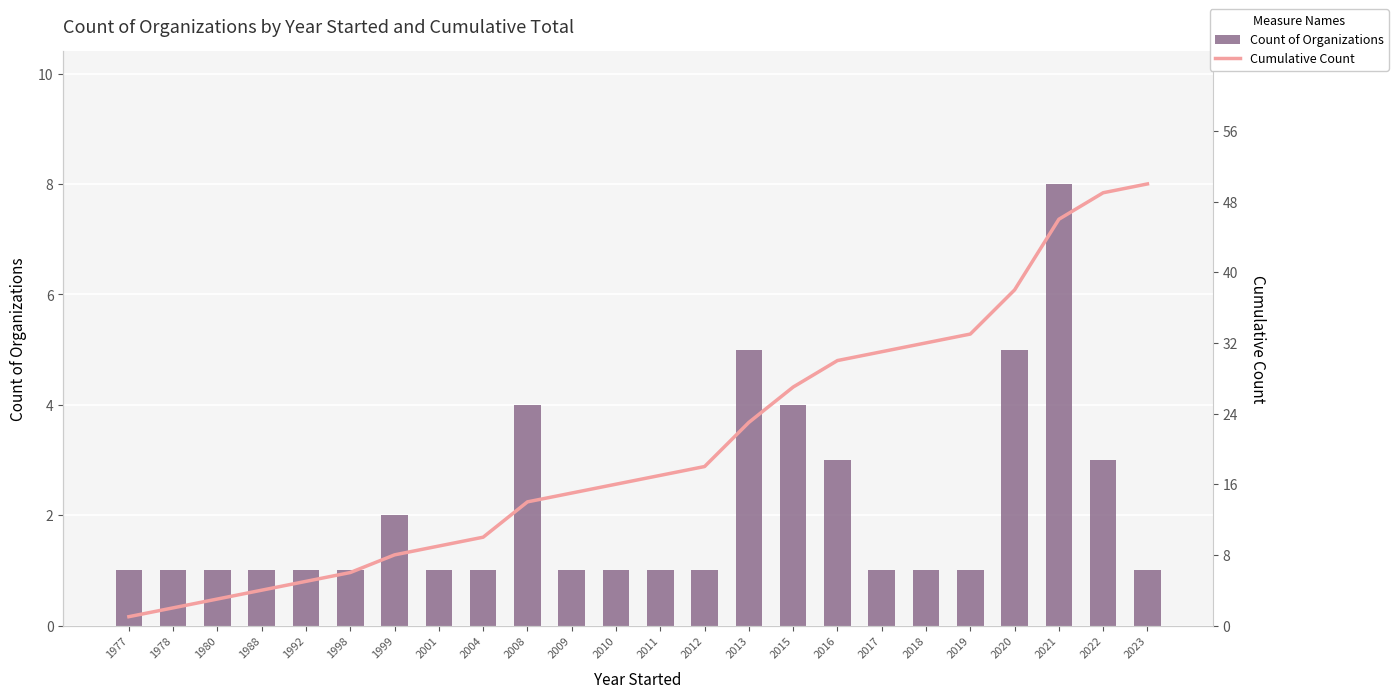

How many Count of Organizations values are between 1 and 3?

19